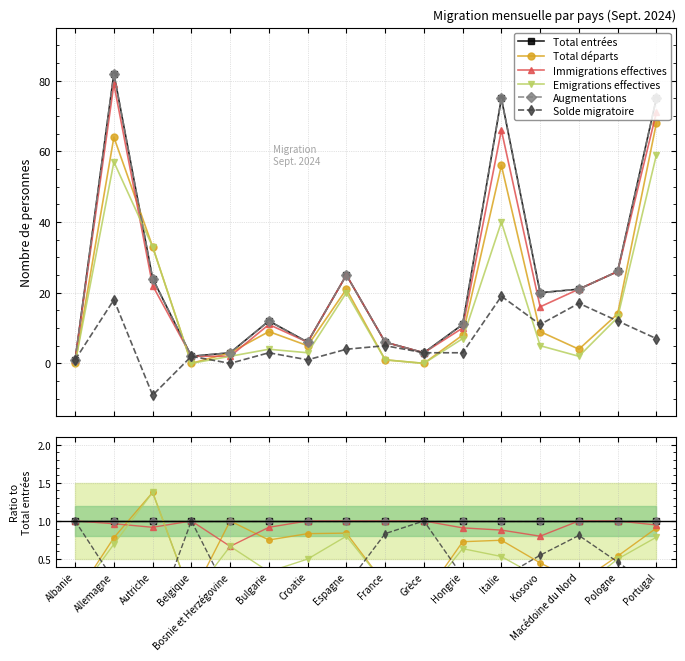

Which label corresponds to the smallest value in the chart?

Autriche